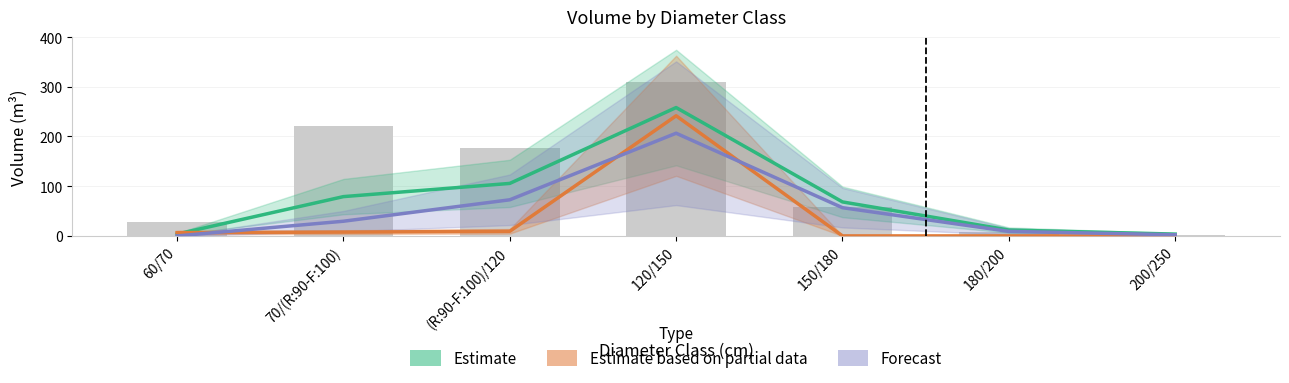

How many groups of bars are there?

7